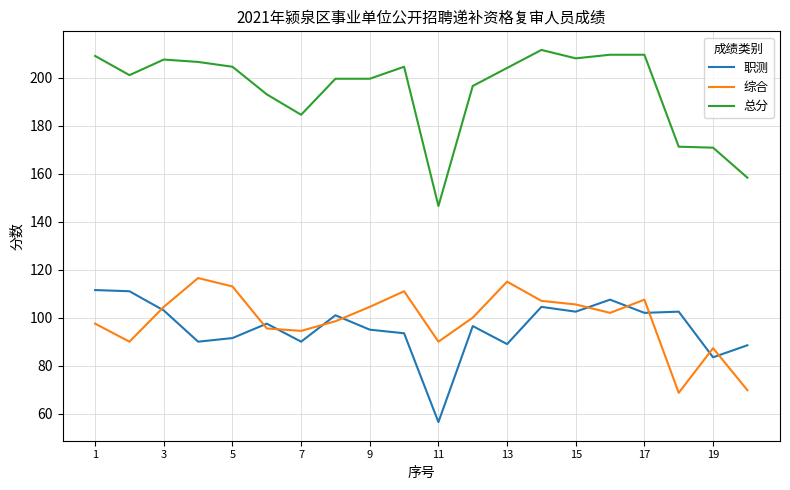

True or false: 职测 and 总分 intersect in this chart.

False